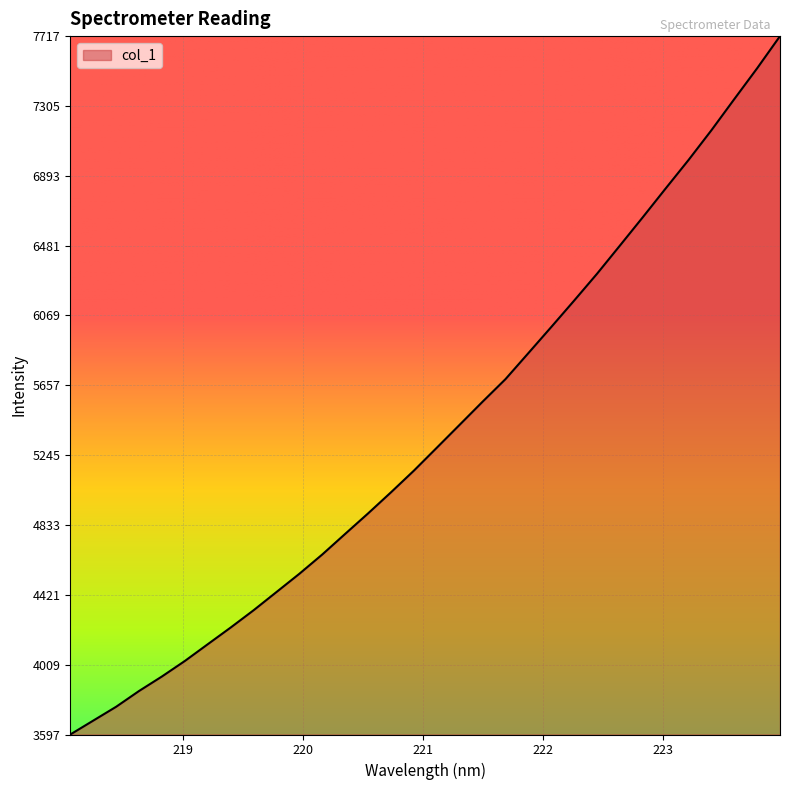

What is the smallest value displayed?

3597.3